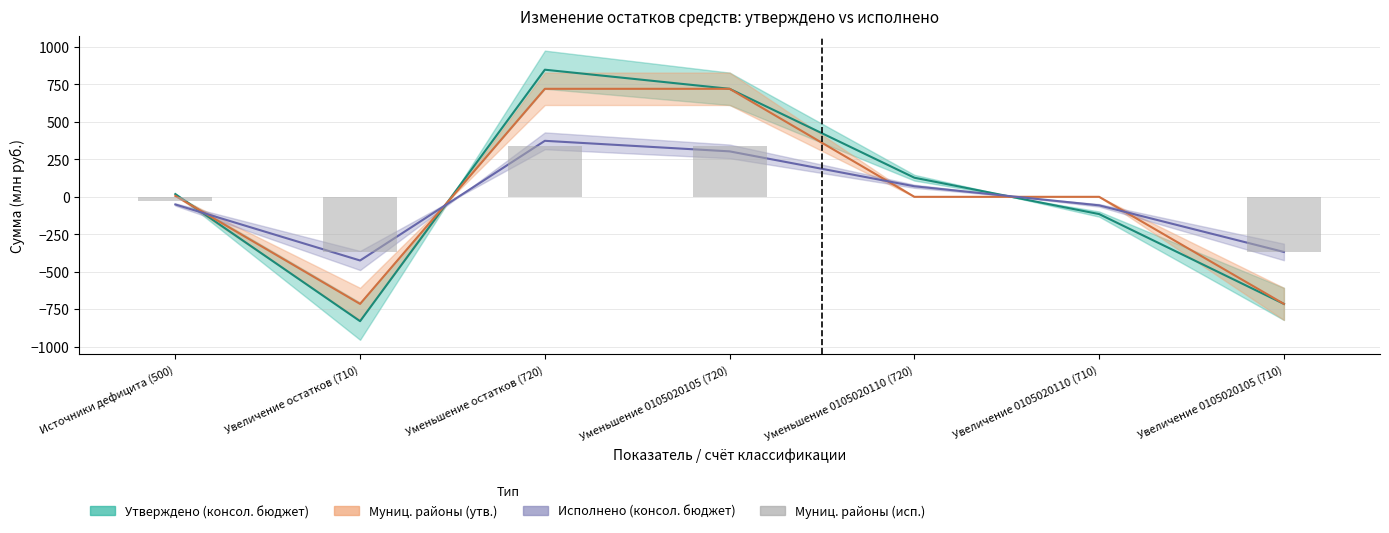

The chart shows a value of 0.0 at Уменьшение 0105020110 (720). True or false?

True